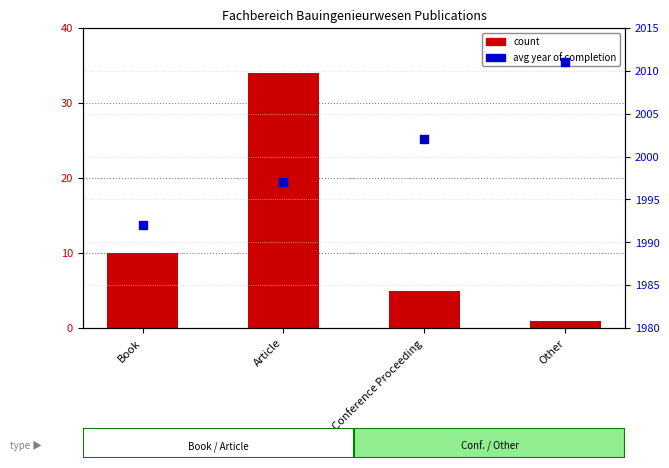

What are all the series names shown in the legend?

count, avg year